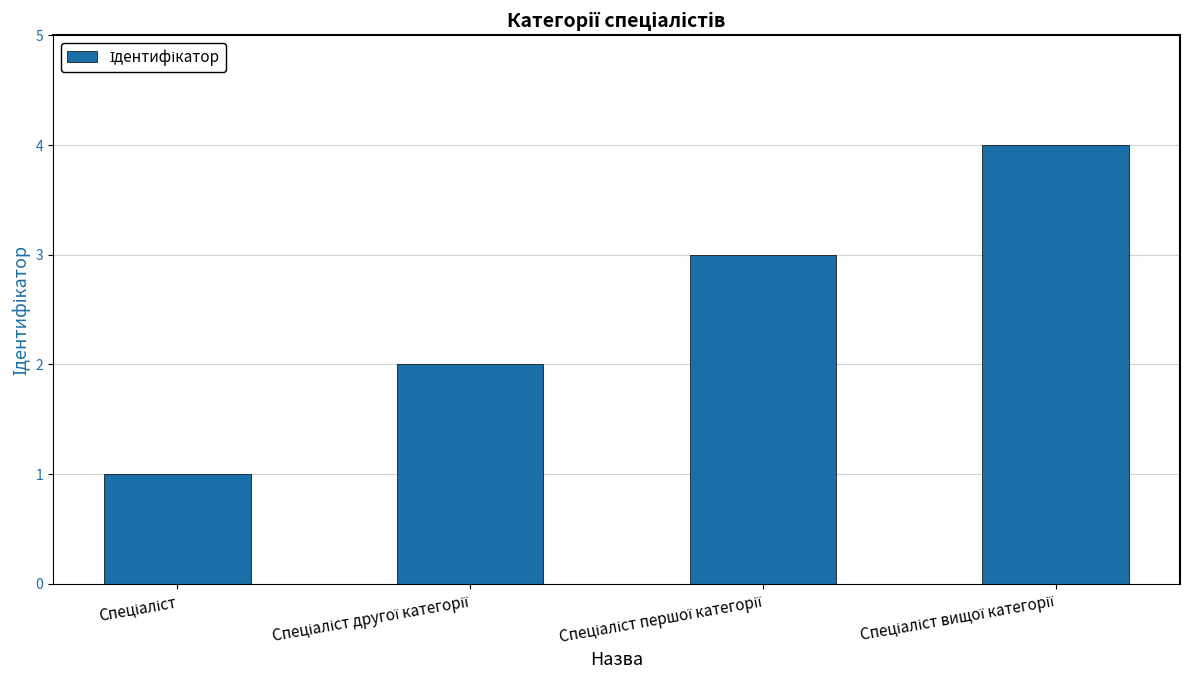

How many categories are shown in the chart?

4